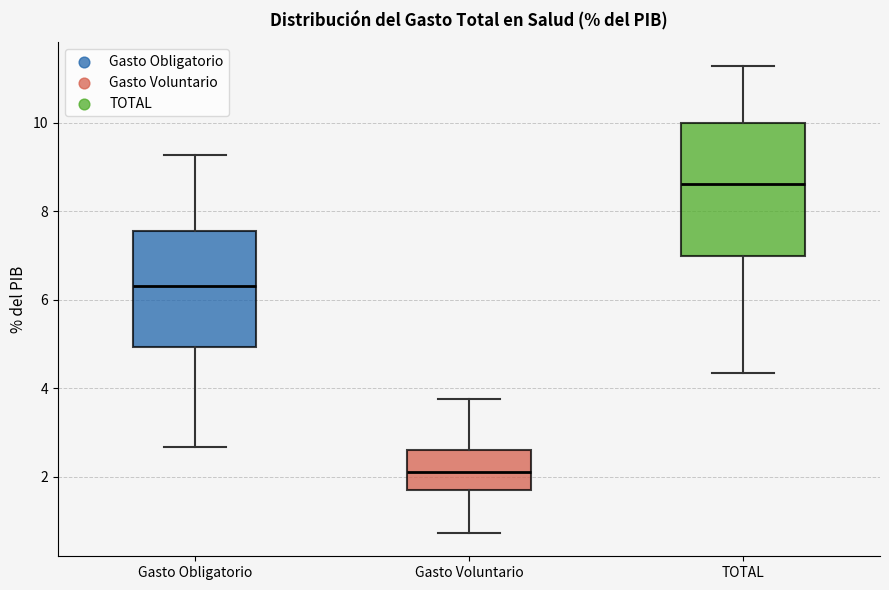

Which box's median line is the lowest?

Gasto Voluntario